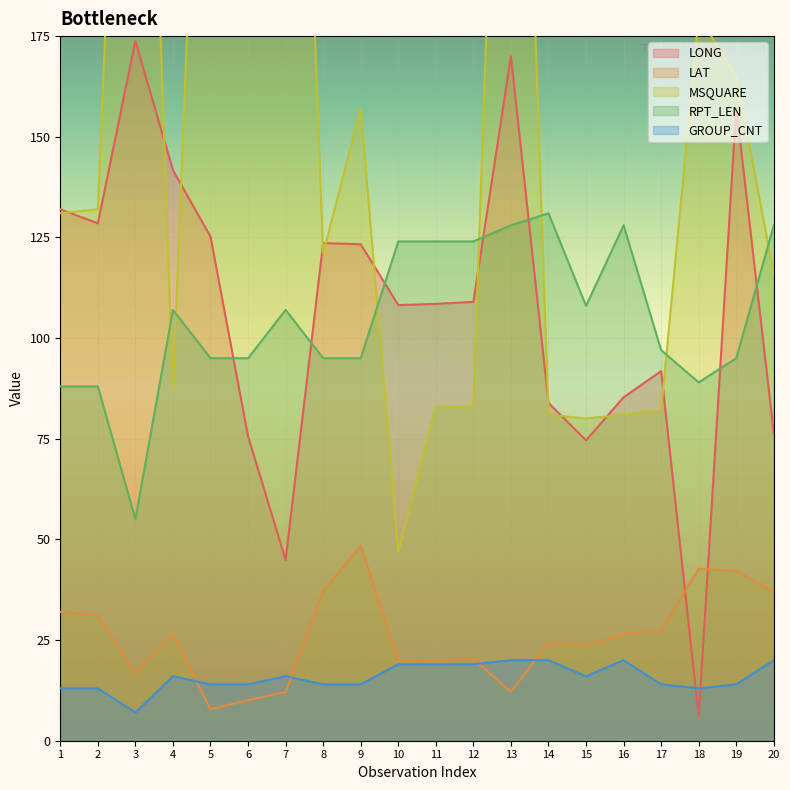

Where is the first local minimum for GROUP_CNT?

3